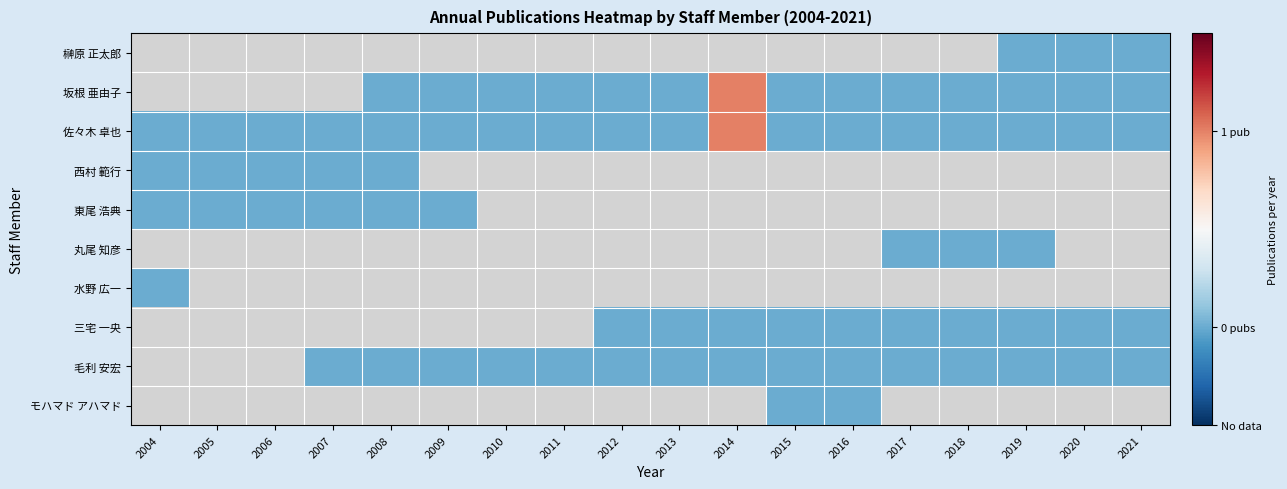

How many categories are shown in the chart?

18